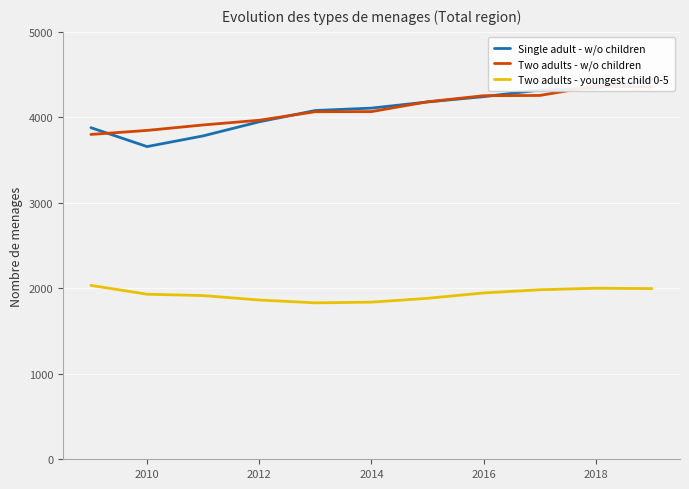

In Two adults - youngest child 0-5, how many points are higher than both neighbors (excluding endpoints)?

1